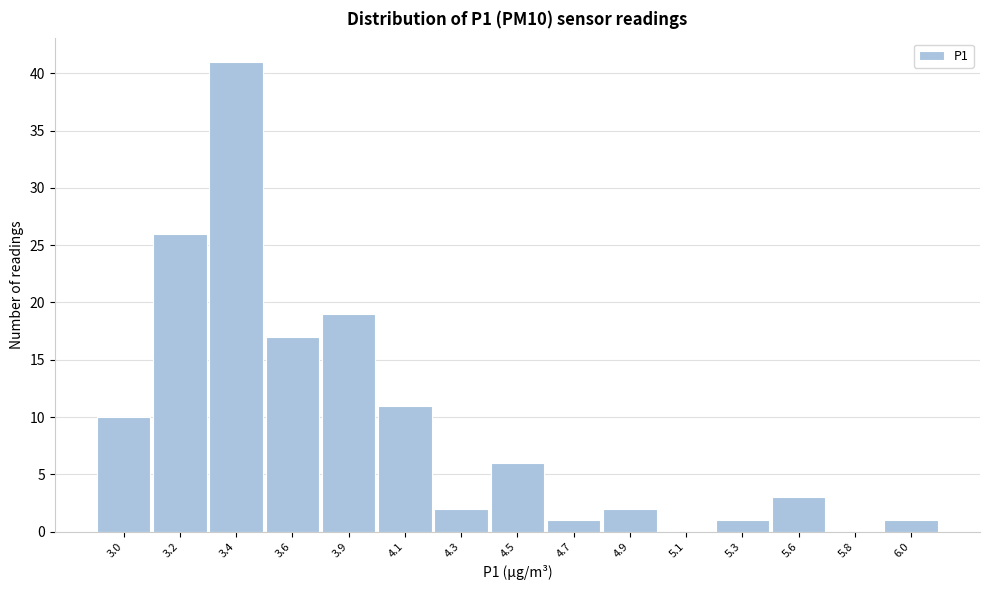

Reading left to right, extract all data points from this chart.

3.0=10	3.2=26	3.4=41	3.6=17	3.9=19	4.1=11	4.3=2	4.5=6	4.7=1	4.9=2	5.1=0	5.3=1	5.6=3	5.8=0	6.0=1